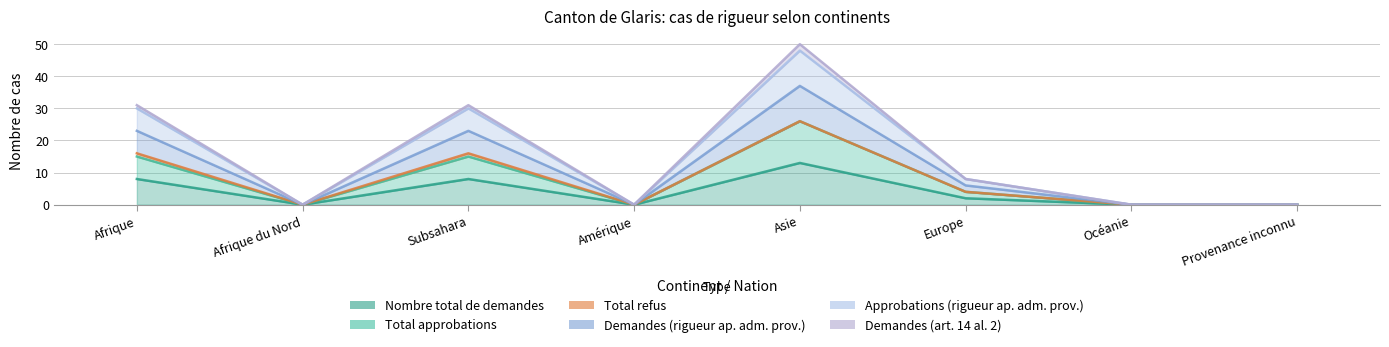

Count the number of categories in the chart.

8